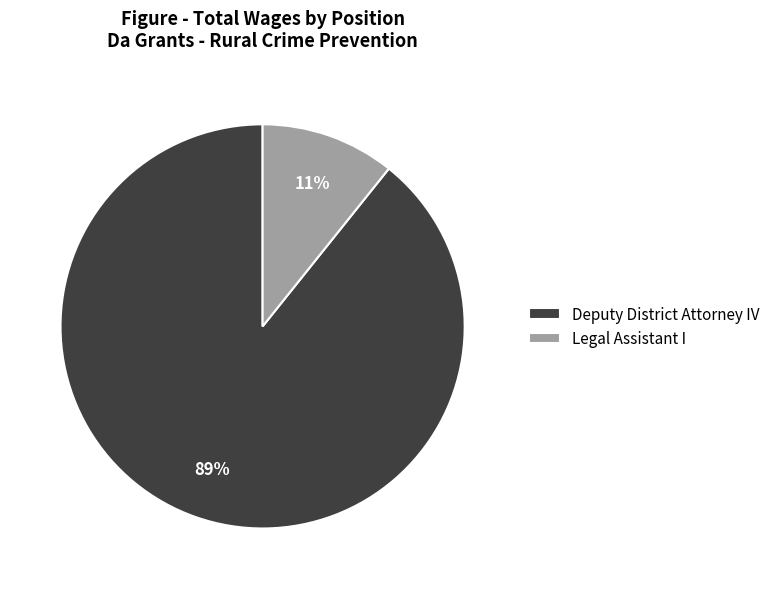

The Deputy District Attorney IV slice represents 99% of the pie. True or false?

False